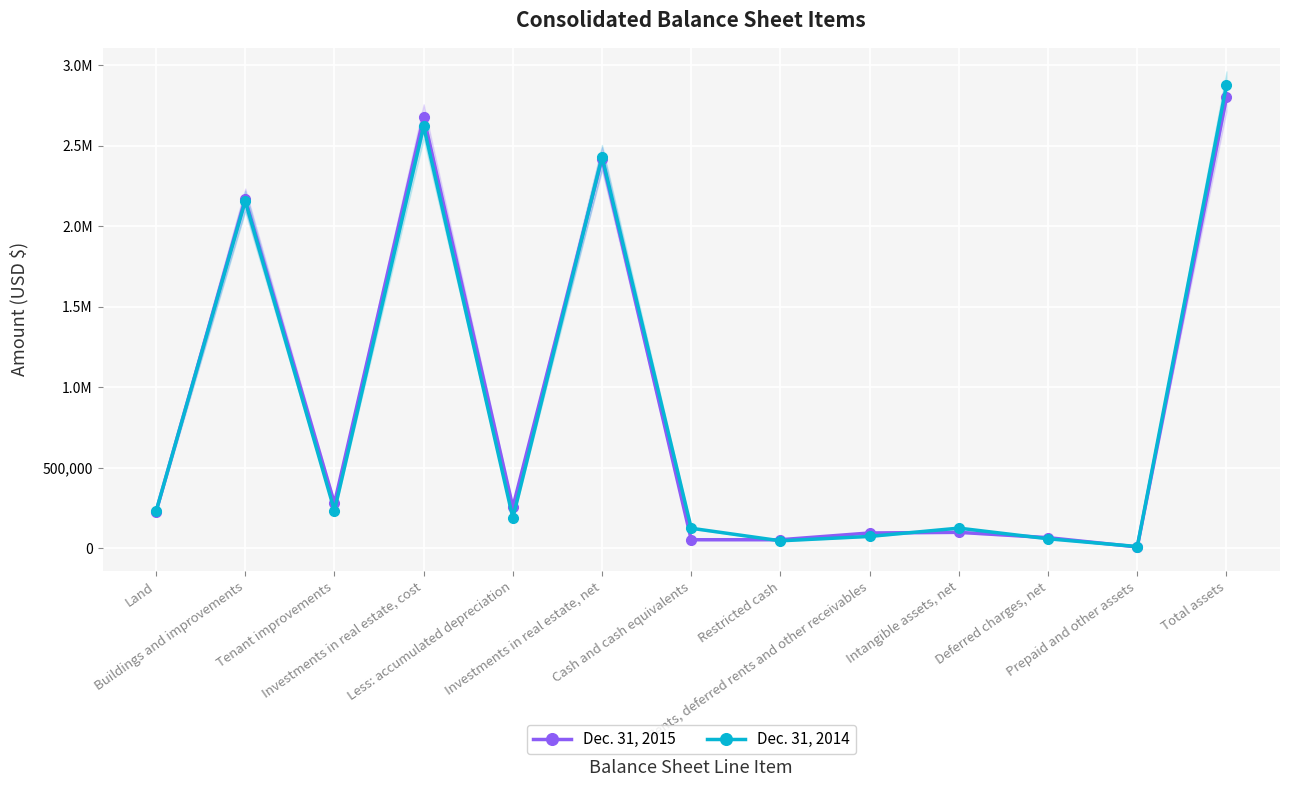

What is the difference between the second highest and minimum values in the Dec. 31, 2014 series?

2607906